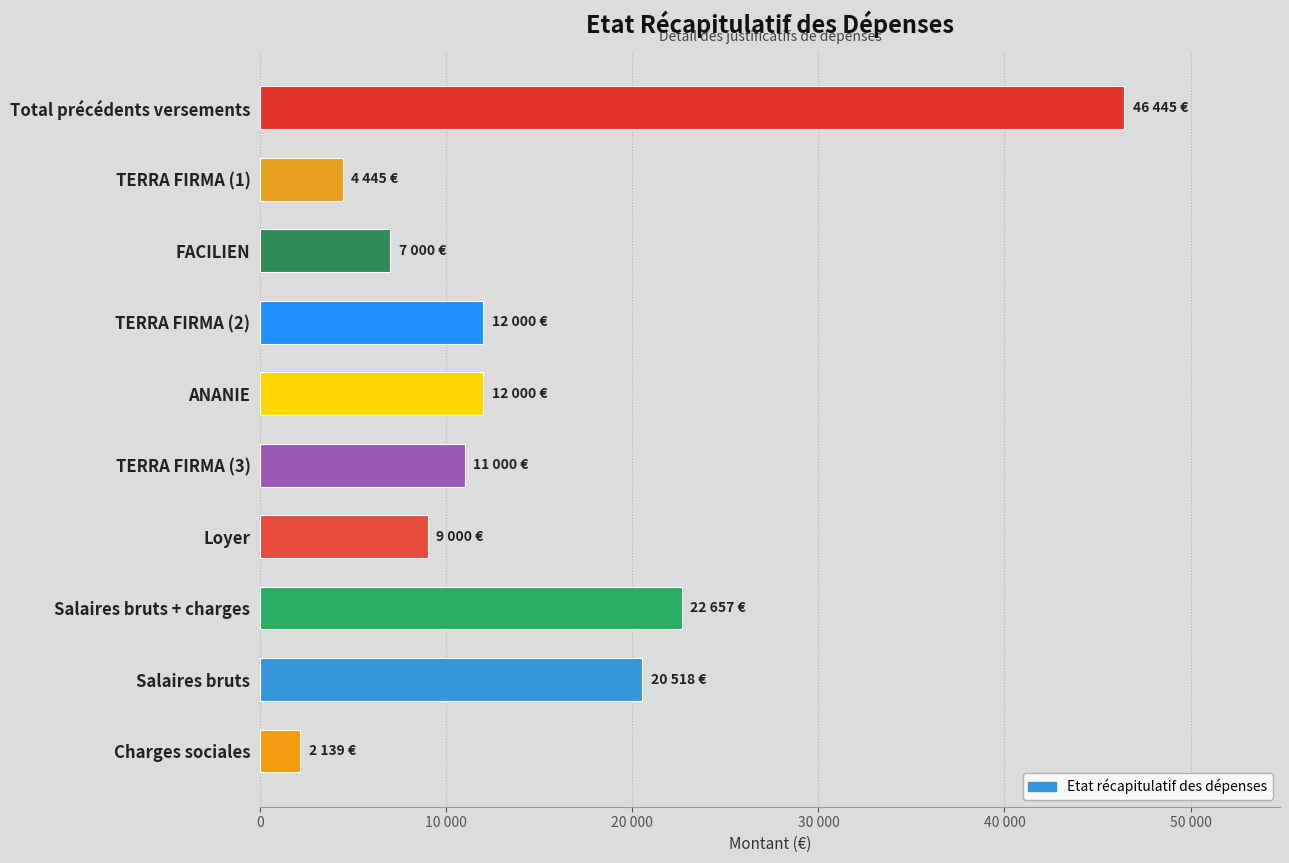

Does the chart contain stacked bars?

No